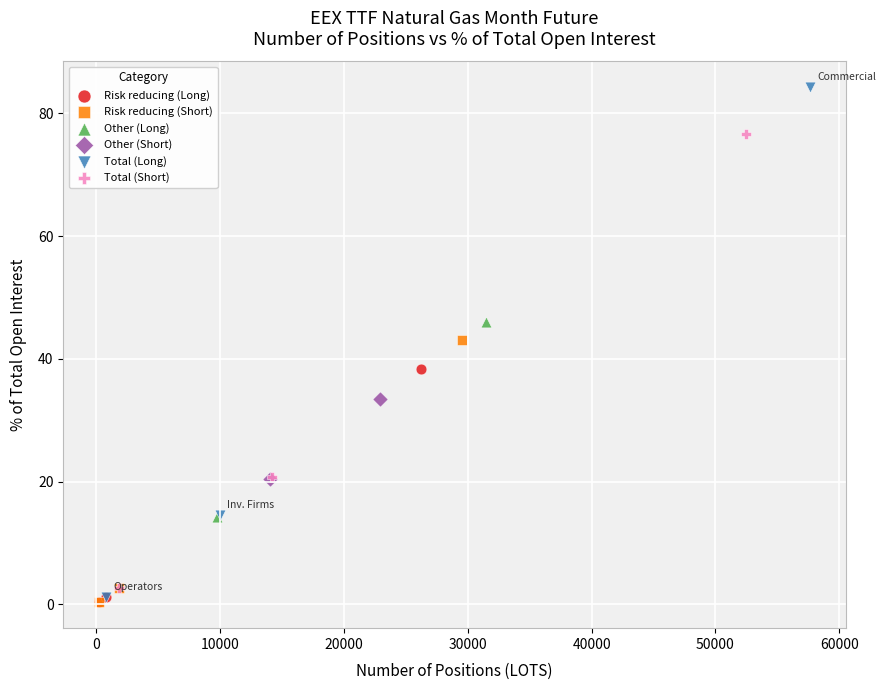

What are all the series names shown in the legend?

Risk reducing (Long), Risk reducing (Short), Other (Long), Other (Short), Total (Long), Total (Short)